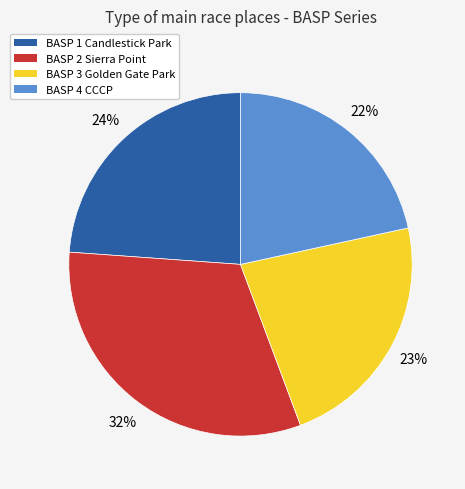

To the nearest percent, what is the difference between the BASP 1 Candlestick Park and BASP 3 Golden Gate Park slice percentages?

1%